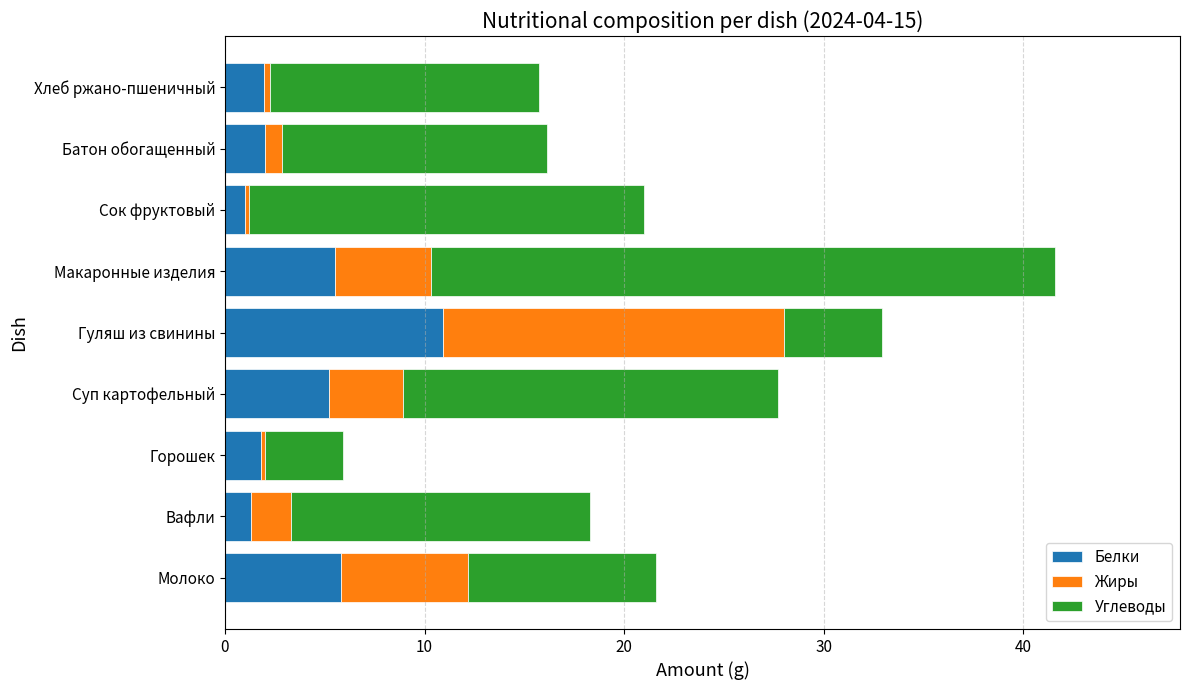

What is the difference between the maximum and minimum values in the Белки series?

9.9